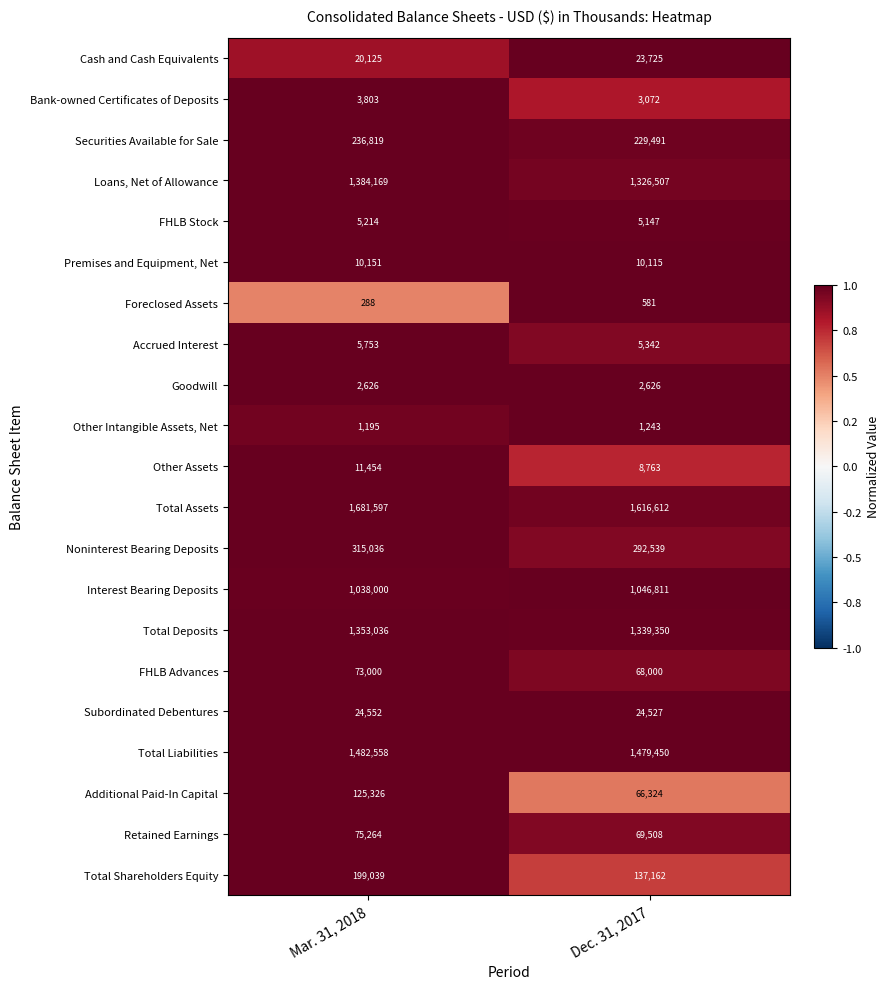

How many series are shown in this chart?

21